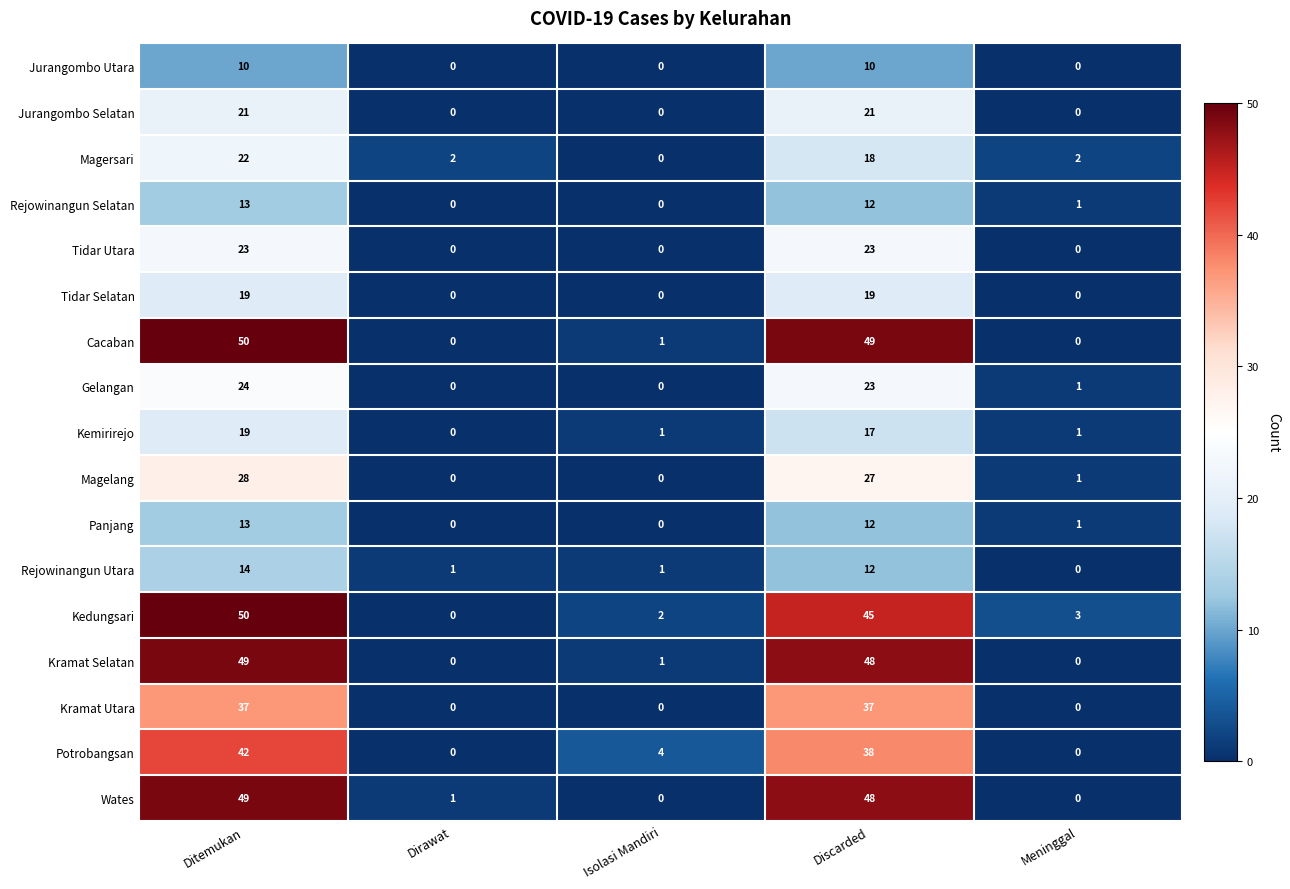

True or false: Potrobangsan has a value of 4 at Isolasi Mandiri.

True